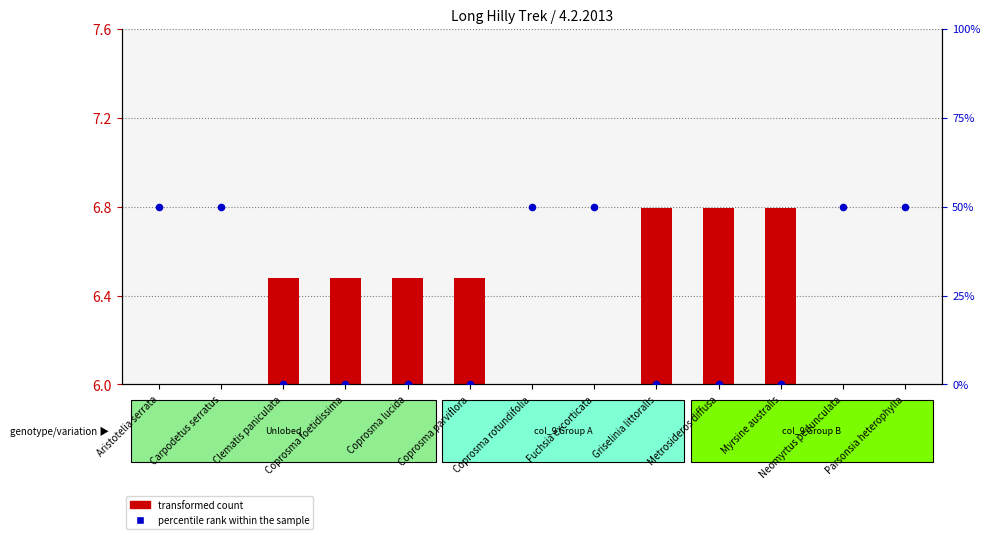

What is the ratio of the value at Carpodetus serratus to the value at Fuchsia excorticata?

1.0